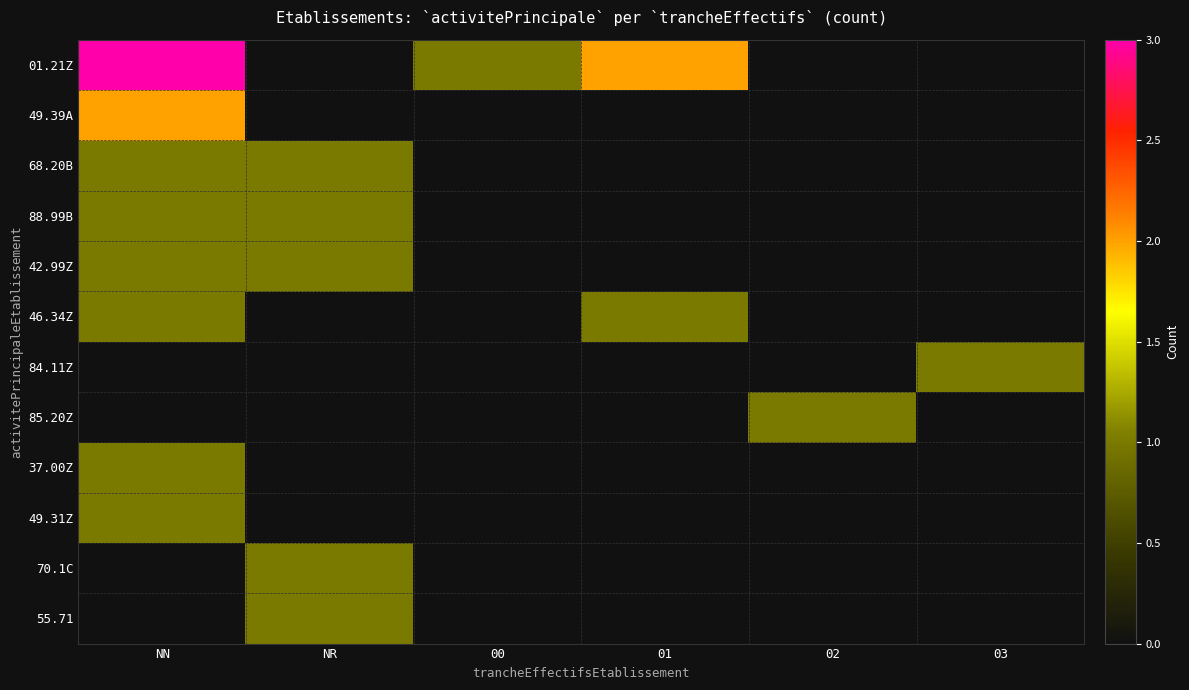

What is the greatest value displayed?

3